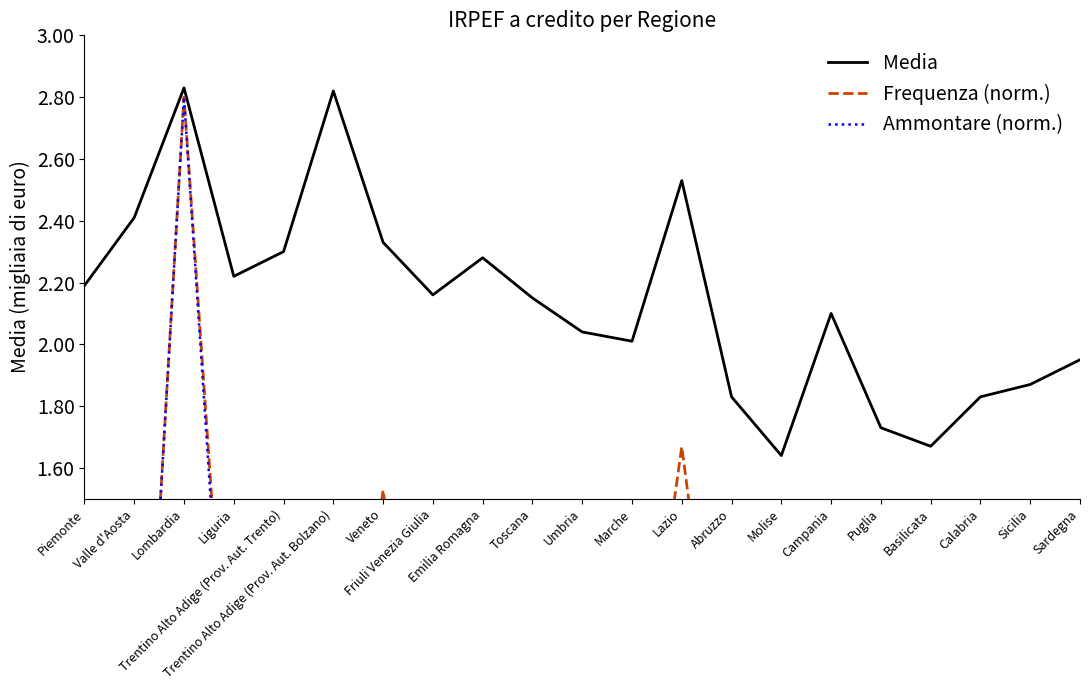

Which category has the highest value in the Frequenza (norm.) series?

Lombardia